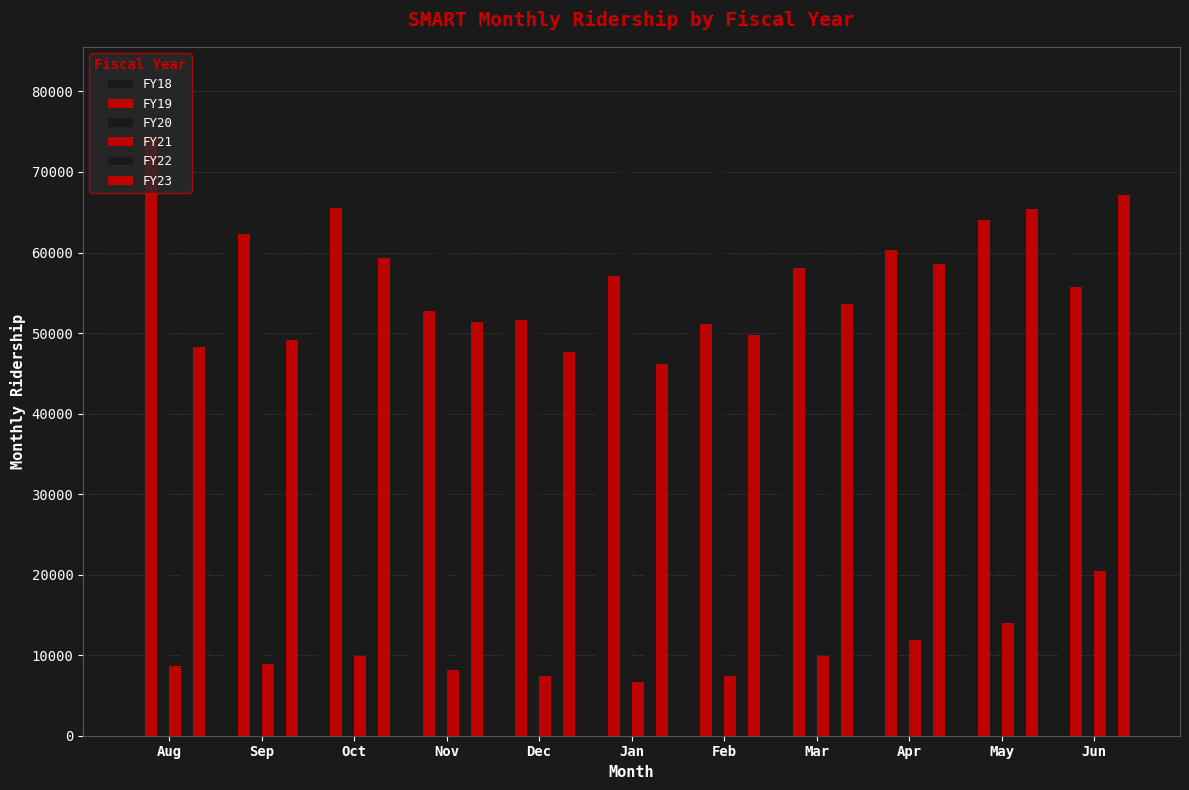

What is the label of the 1st bar from the left?

Aug